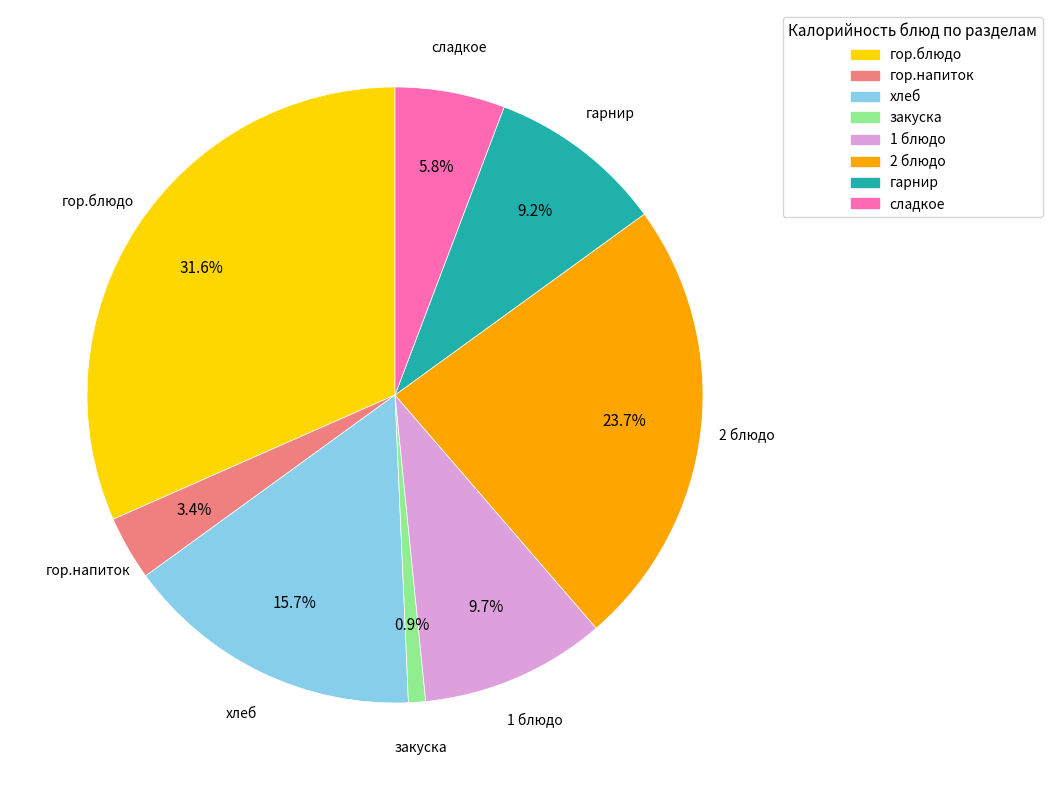

Between гор.напиток and 1 блюдо, which is larger?

1 блюдо